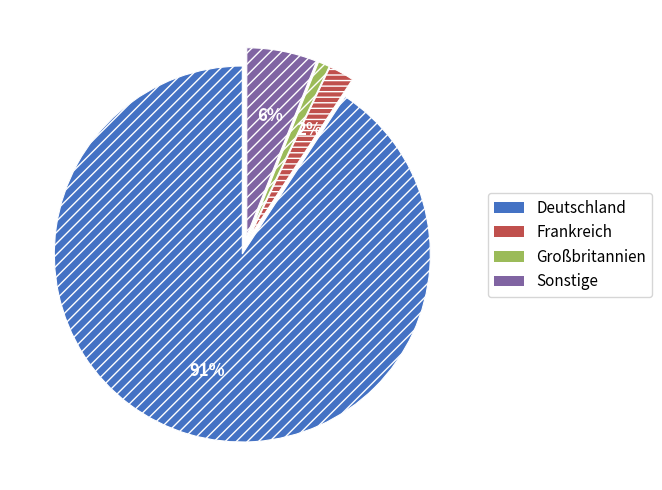

Which slice is the largest?

Deutschland